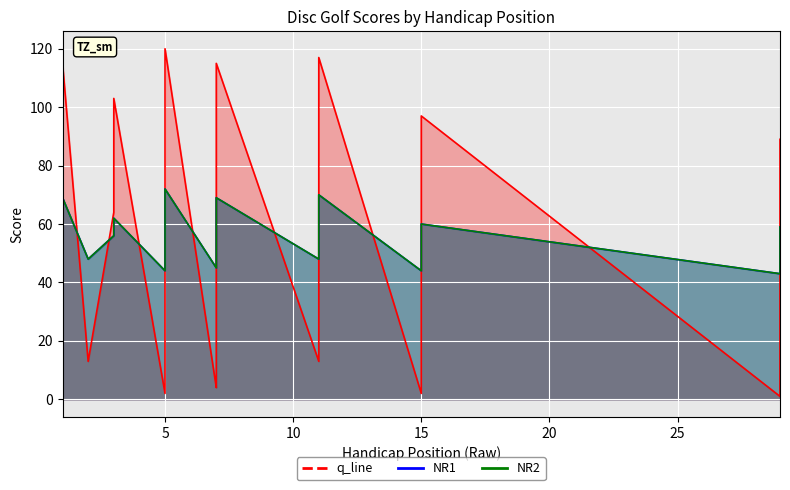

How many values in the NR1 series exceed 51?

19